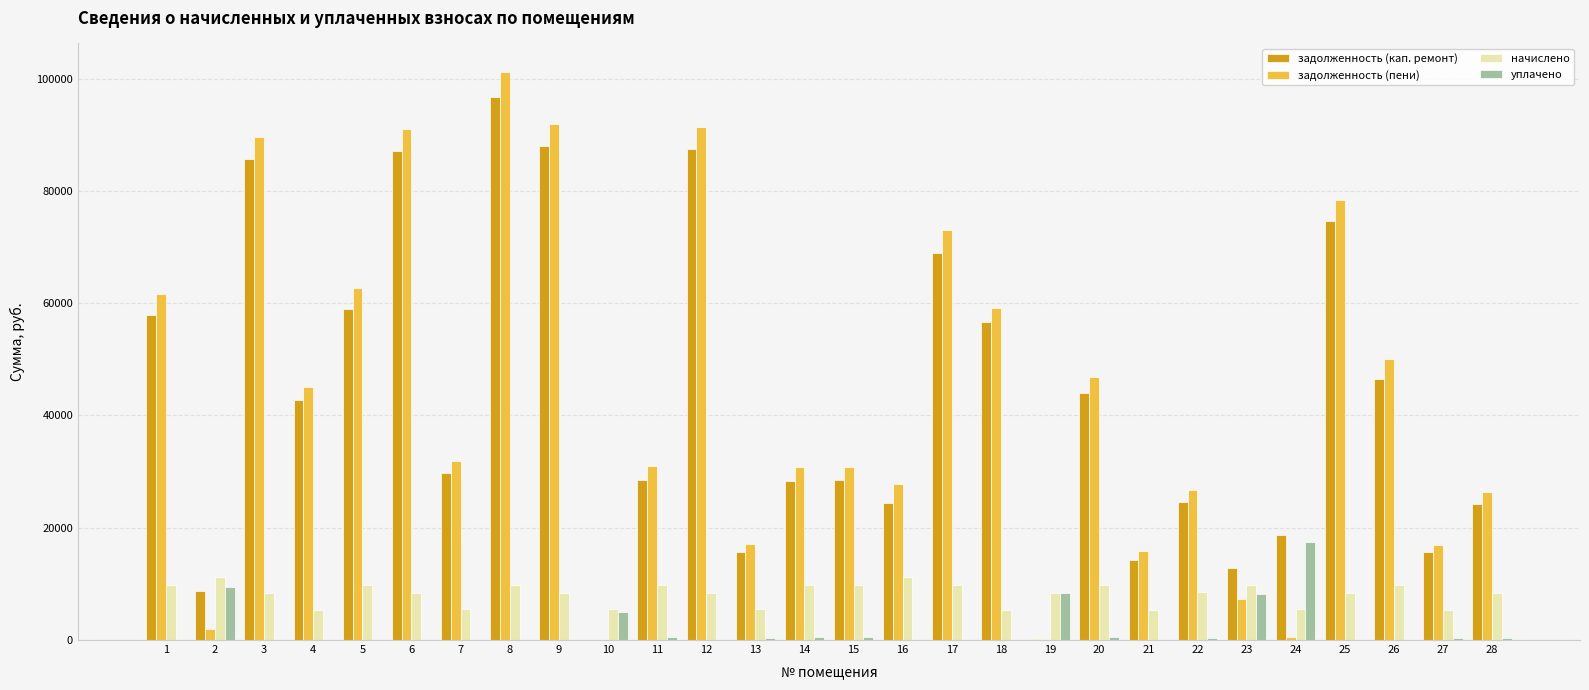

What is the spread (max minus min) of values at 16?

27798.8